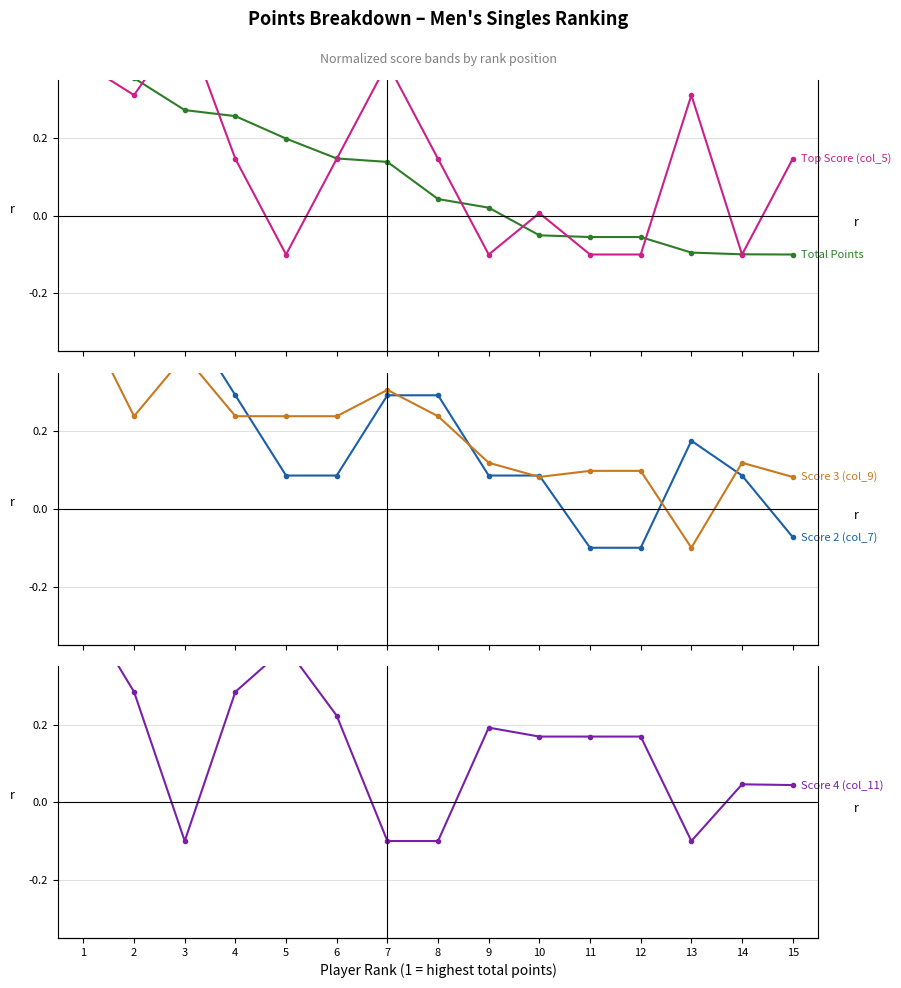

List the series in order of their peak value, lowest first.

Total Points, Top Score (col_5), Score 2 (col_7), Score 3 (col_9), Score 4 (col_11)